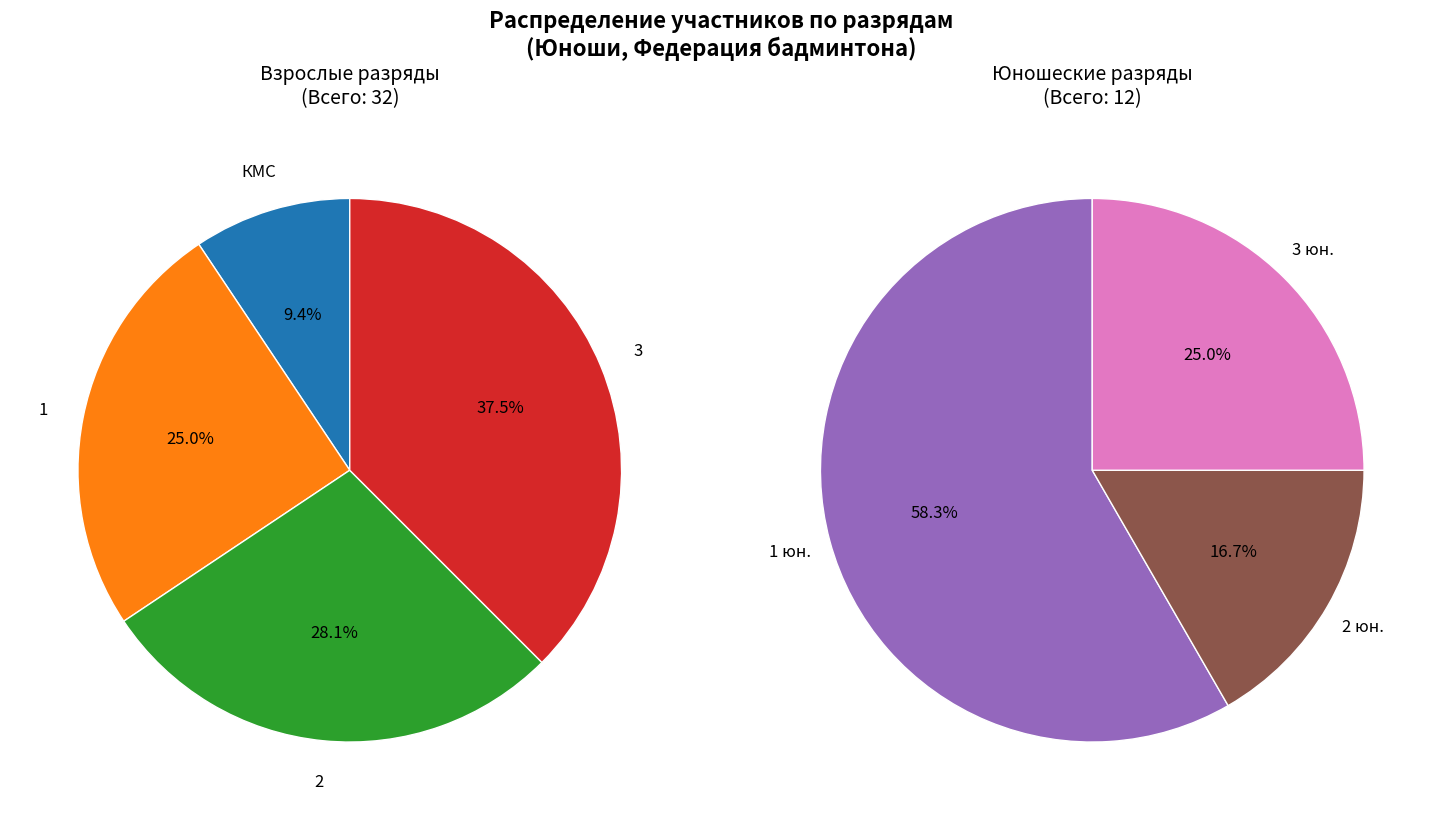

How many segments does this pie chart have?

7